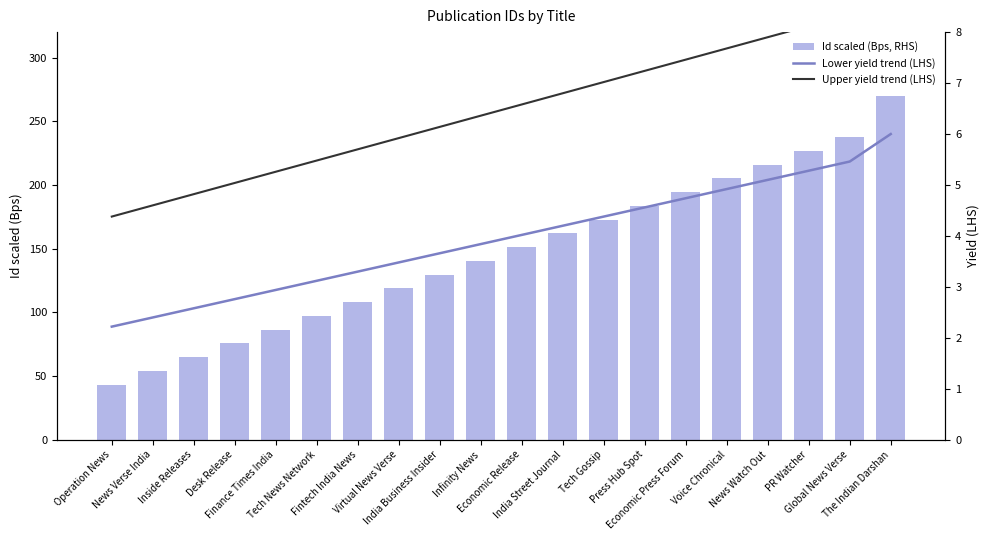

Which has a higher value, Operation News or Finance Times India?

Finance Times India